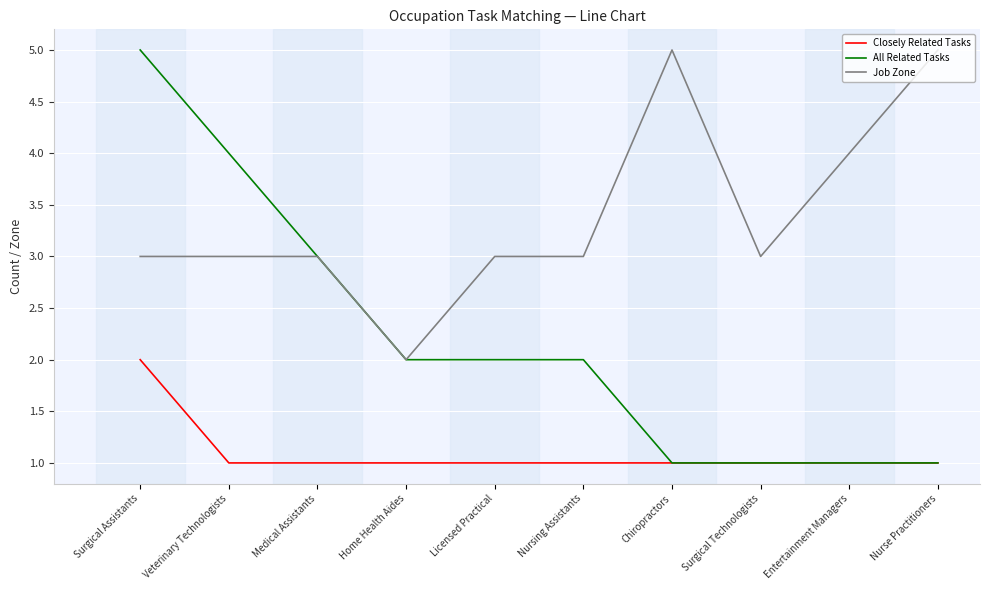

Rank the series by their average value, from lowest to highest.

Closely Related Tasks, All Related Tasks, Job Zone